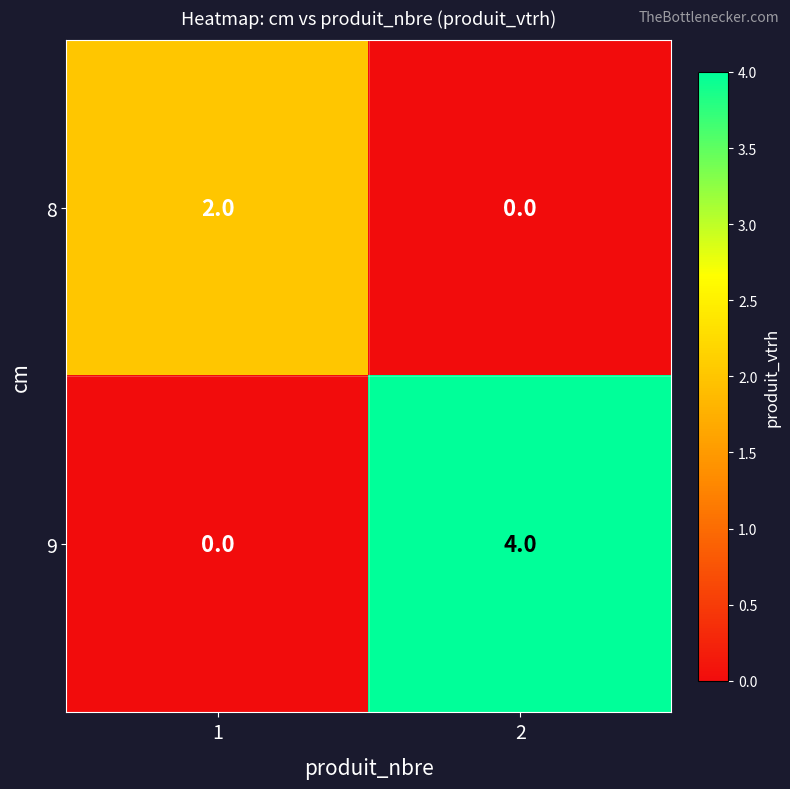

True or false: 9 has a value of 0 at 1.

True